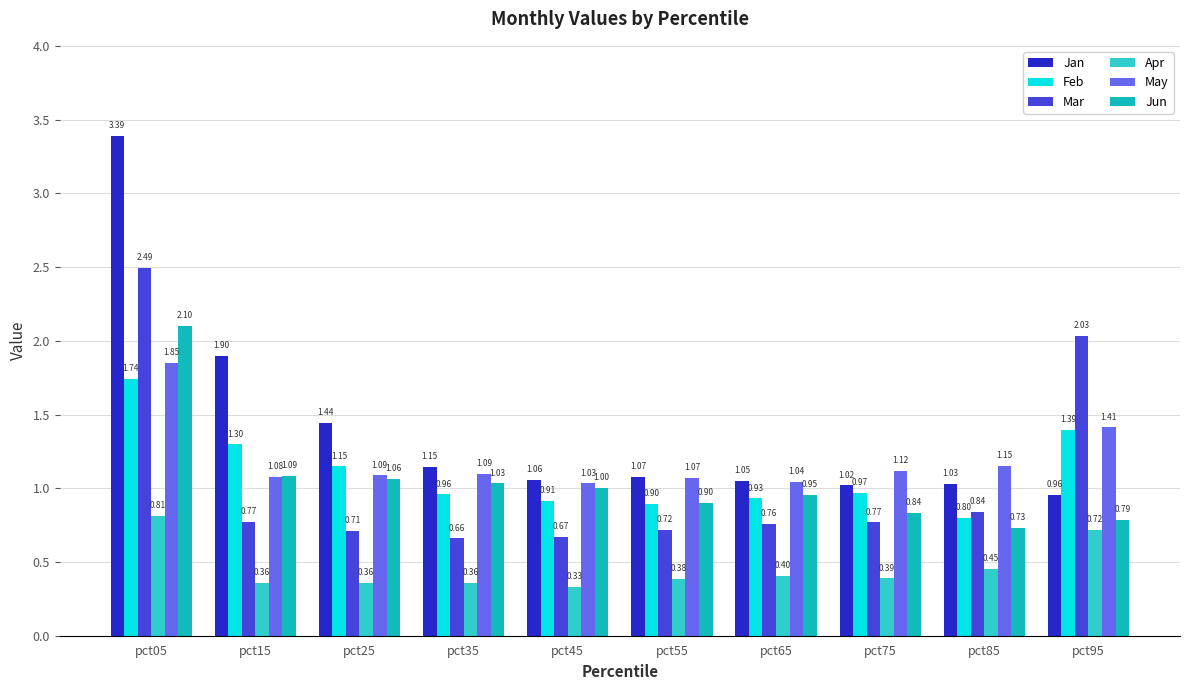

At pct65, list the series in order from largest to smallest.

Jan, May, Jun, Feb, Mar, Apr